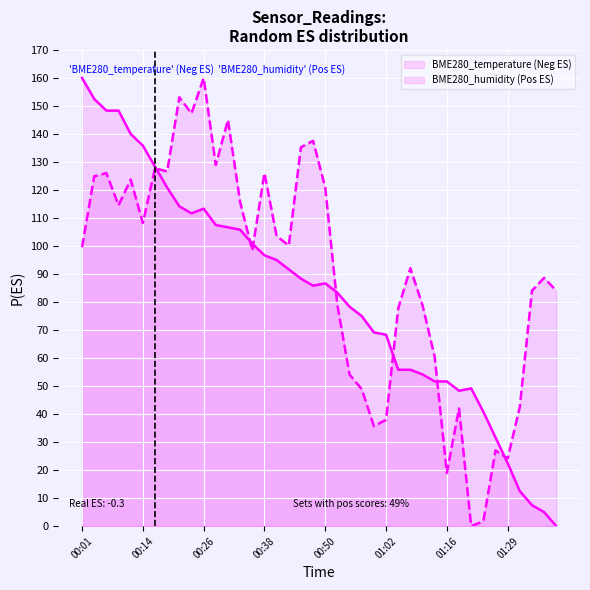

True or false: BME280_temperature has a value of 234.9 at 00:14.

False